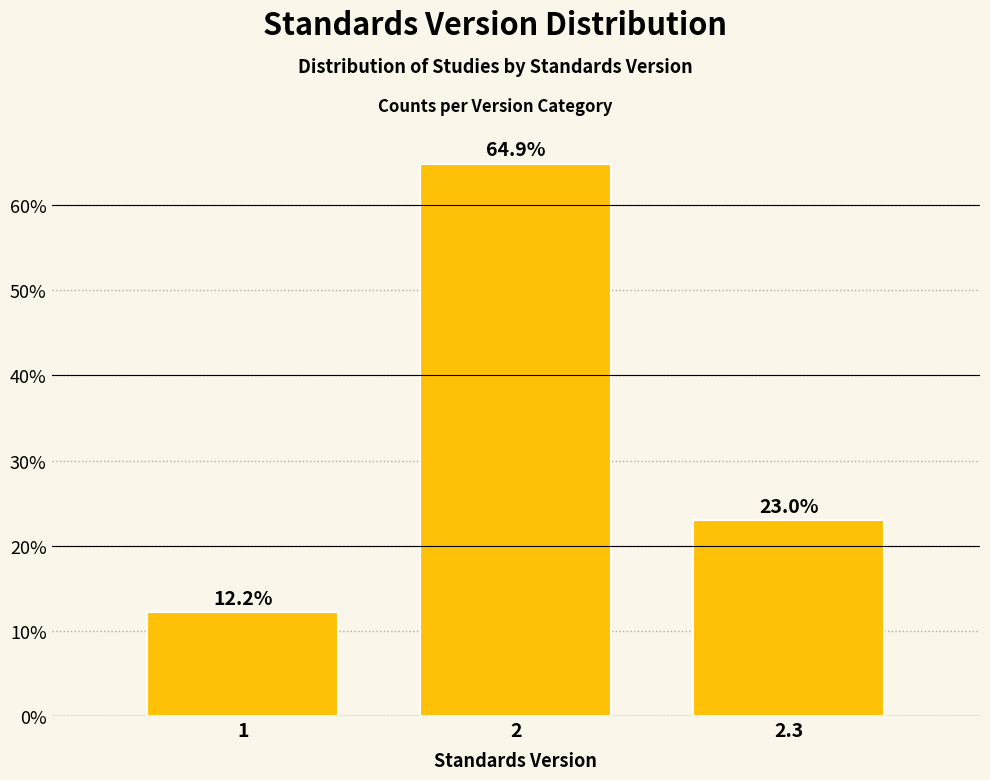

Reading left to right, list all the values displayed in this chart.

1=12.2	2=64.9	2.3=23.0